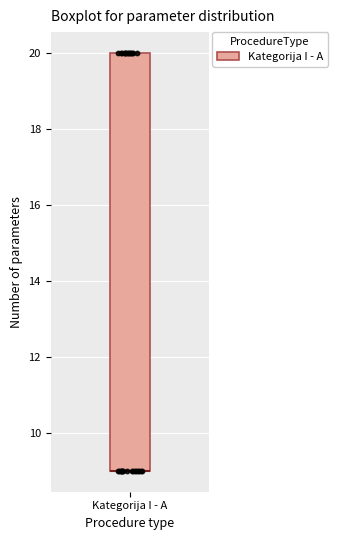

Read this box plot against the y-axis: the position of the median line, the range covered by the box, and the ends of both whiskers. The values are not printed on the chart, so give them approximately, as read against the axis.

median 9 (drawn on the box's lower edge), box 9 to 20, whiskers 9 to 20